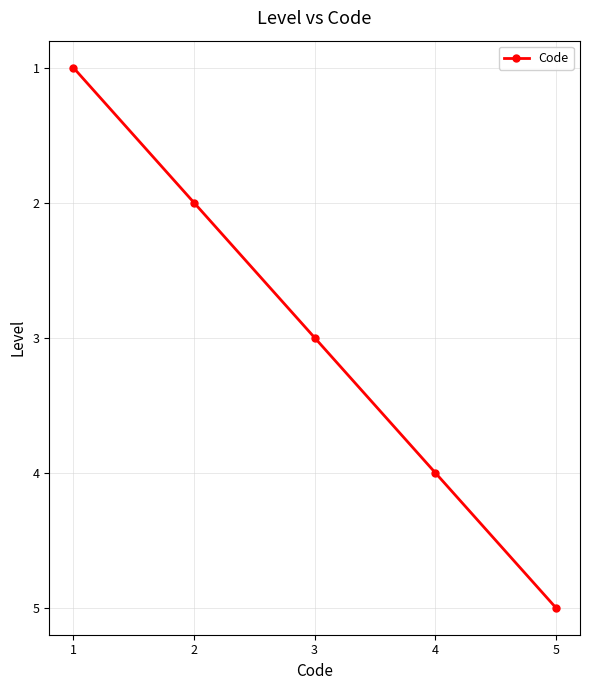

What is the change in value from 2 to 5?

+3